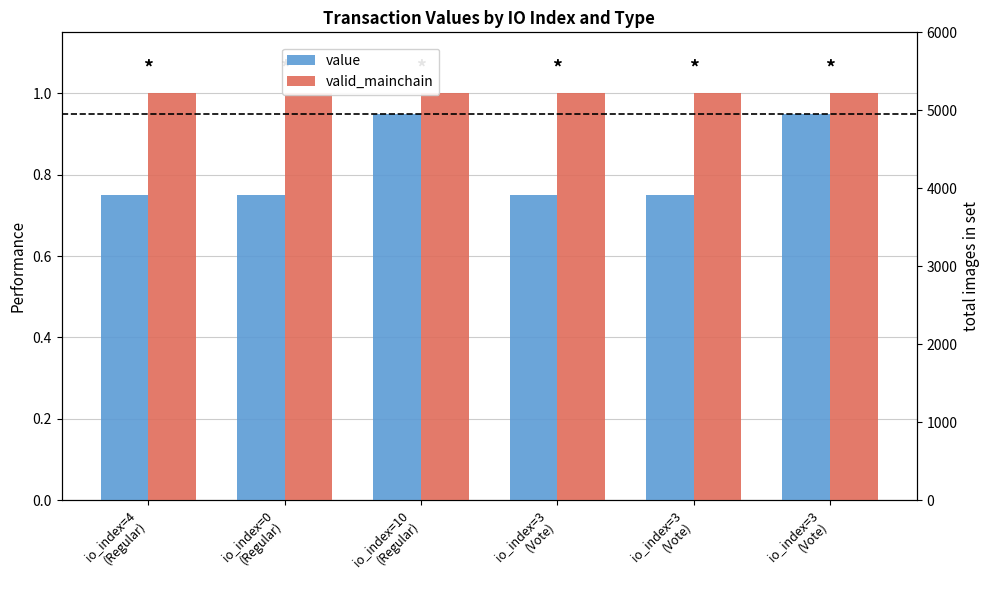

What is the approximate value of value at io_index=3
(Vote)?

0.8